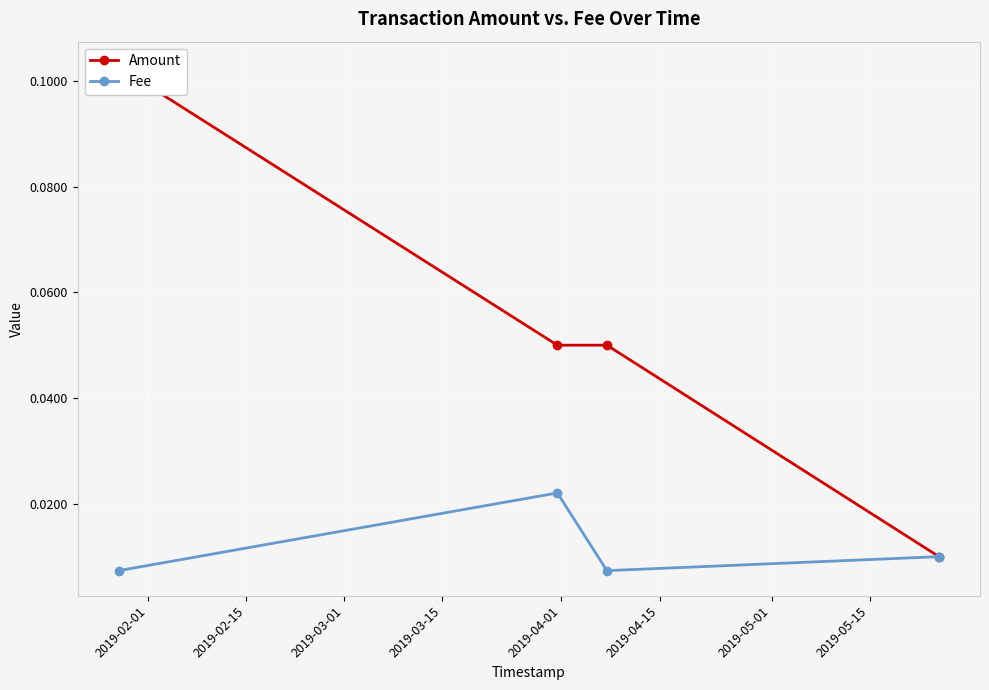

Rank the series by their maximum value, from lowest to highest.

Fee, Amount